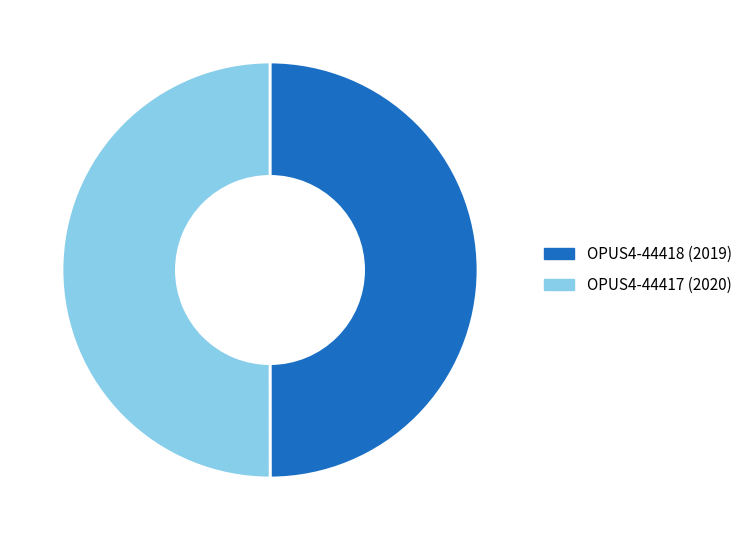

What percentage do OPUS4-44417 and OPUS4-44418 together represent?

100.0%